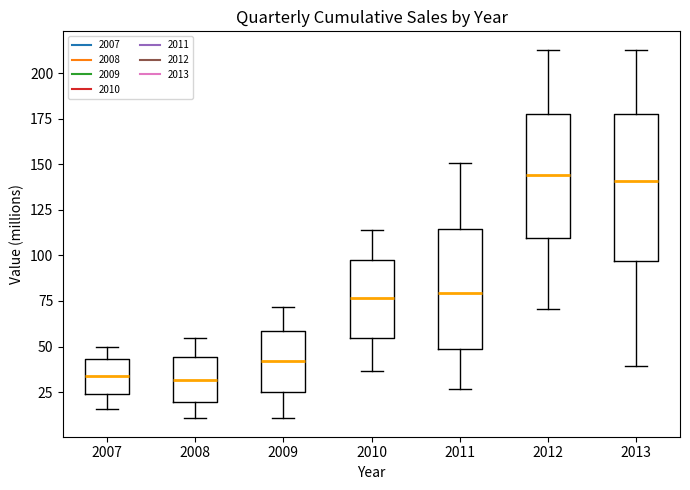

Where does the lower whisker of the box at x = 2010 end on the y-axis? The values are not printed on the chart, so give them approximately, as read against the axis.

35